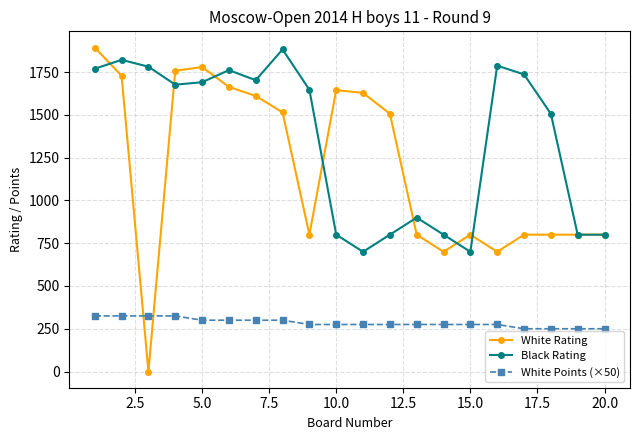

How many times do White Points (×50) and White Rating cross each other?

2